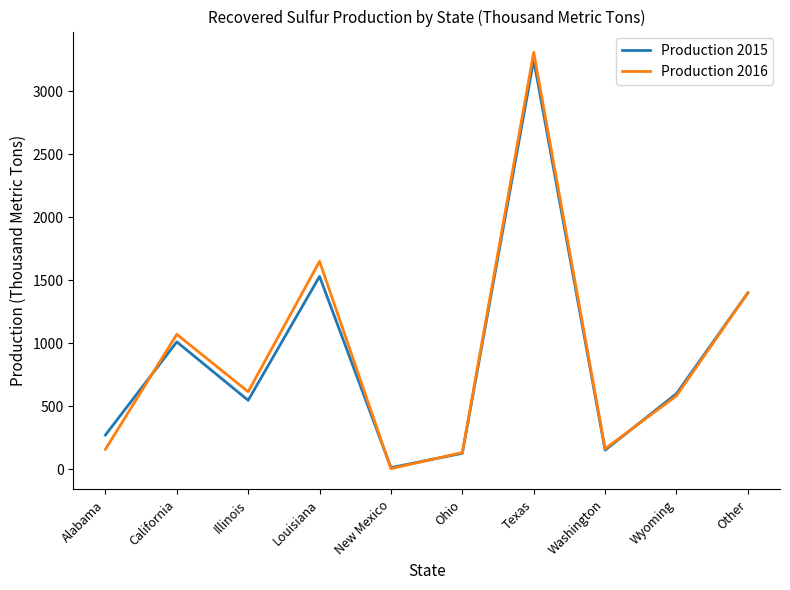

The Production 2015 series shows 1765 at California. True or false?

False